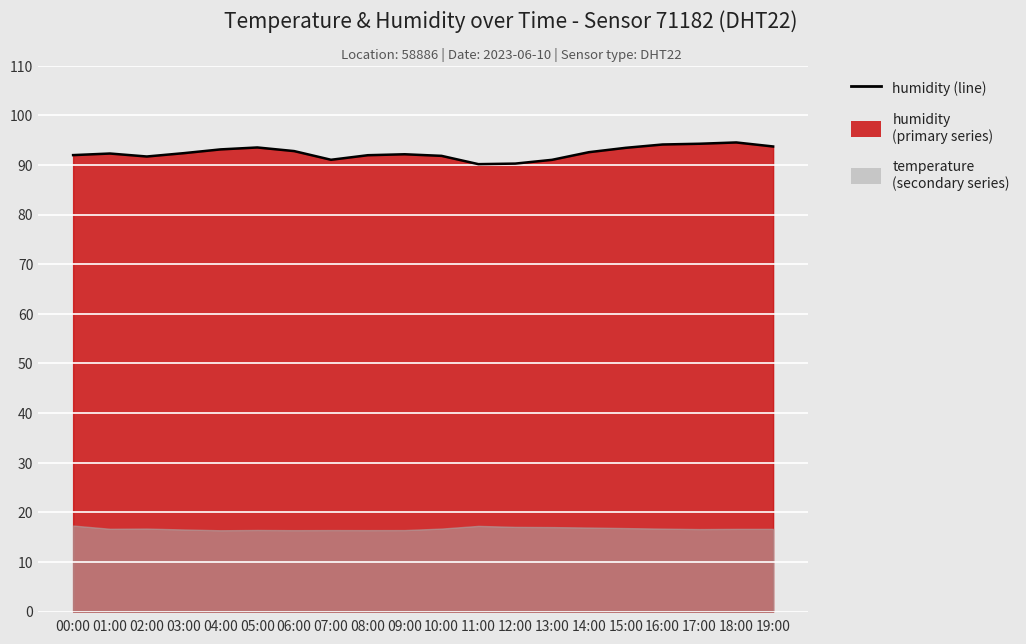

How many points are lower than both their immediate neighbors (excluding endpoints)?

3